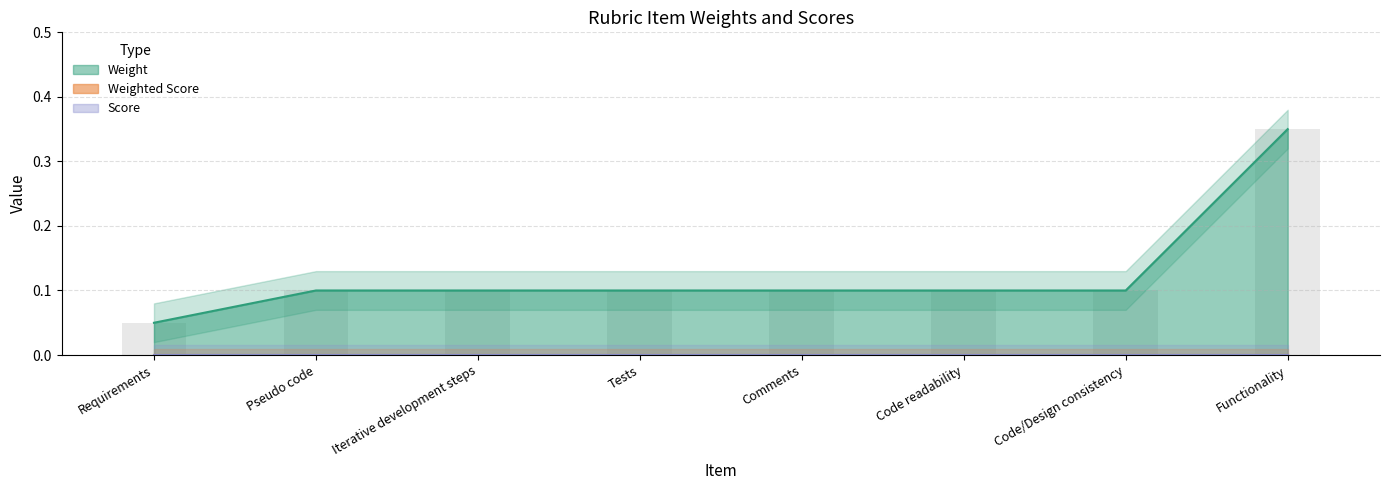

Which series has the largest total across all categories?

Weight